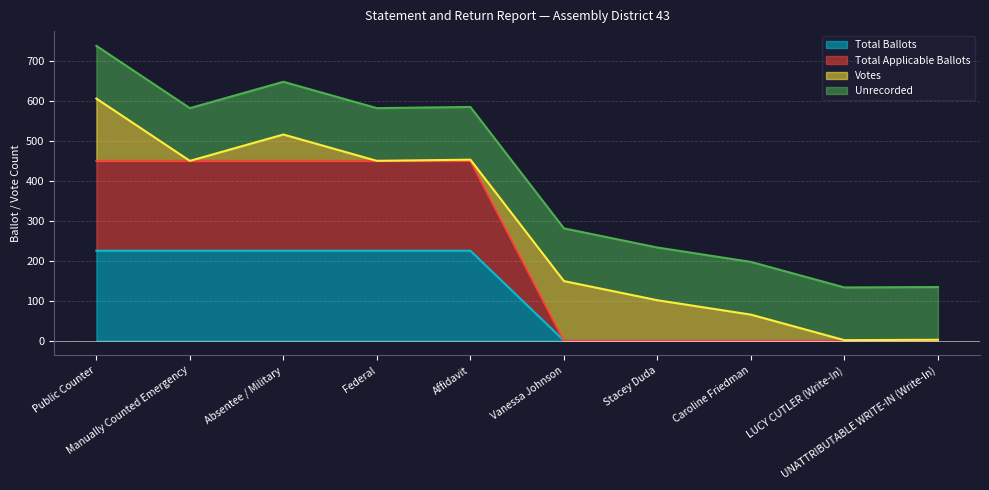

Does the chart display data point markers on the line(s)?

No